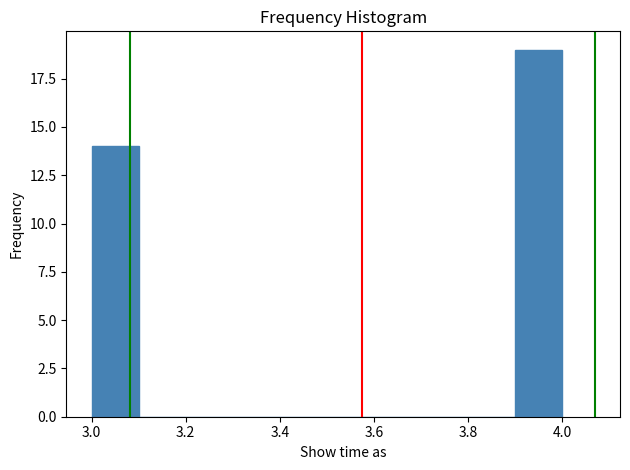

Which range on the x-axis has the tallest bar?

3.9 to 4.0